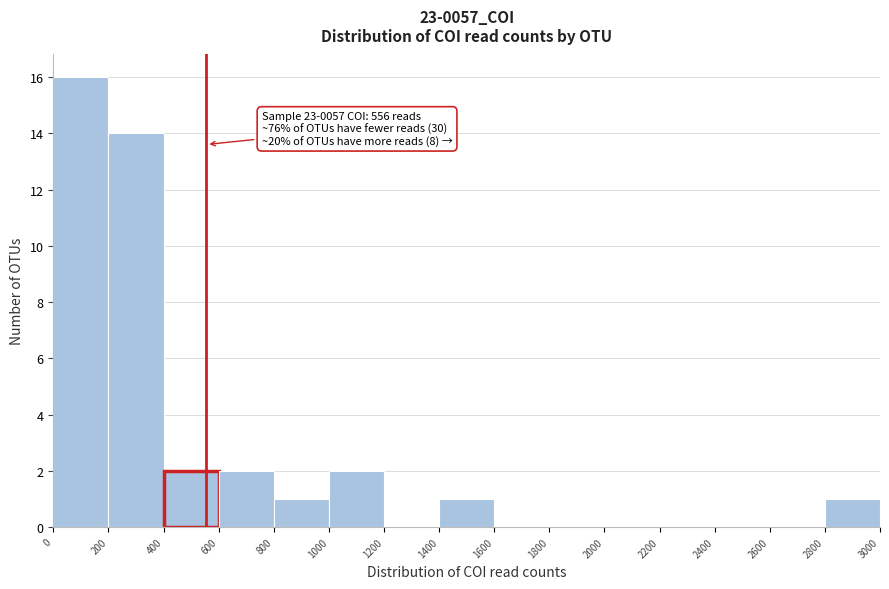

Over which range of the x-axis is the bar tallest?

0 to 200